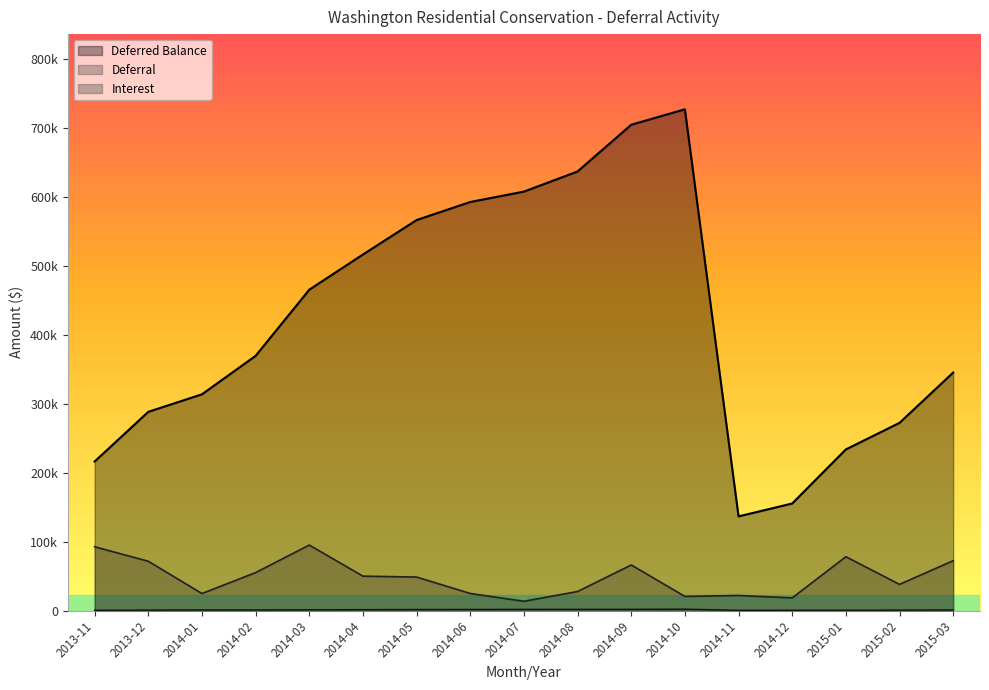

What is the label of the 6th point from the right?

2014-10